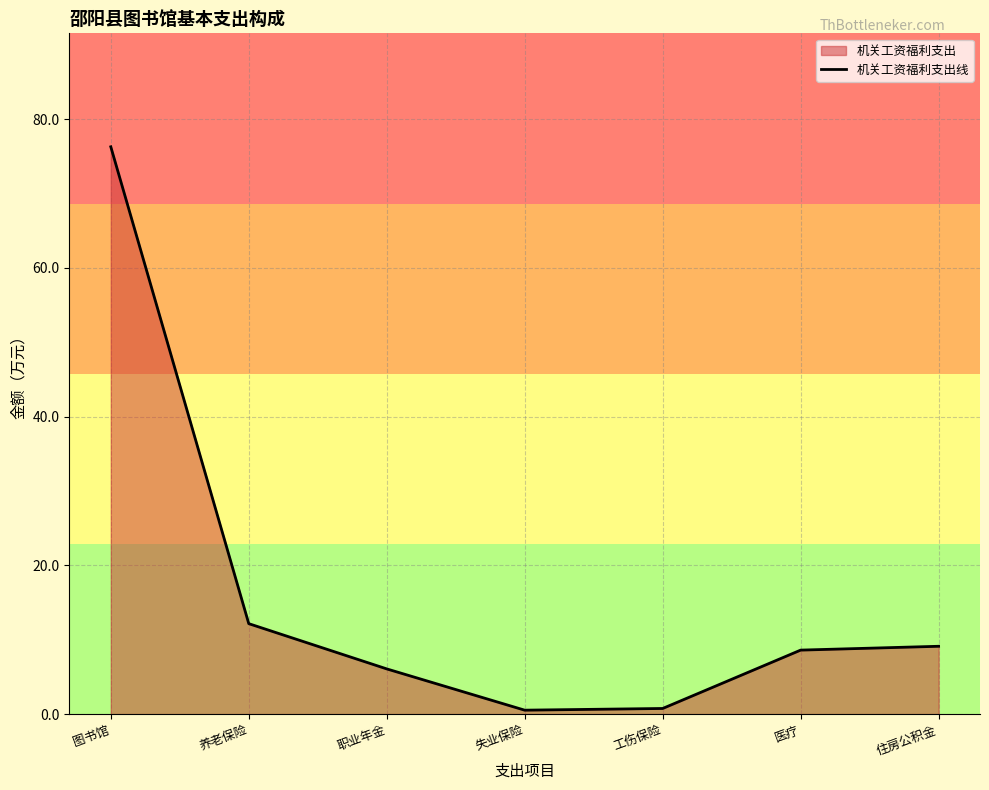

True or false: there are more than 1 points higher than both neighbors.

False